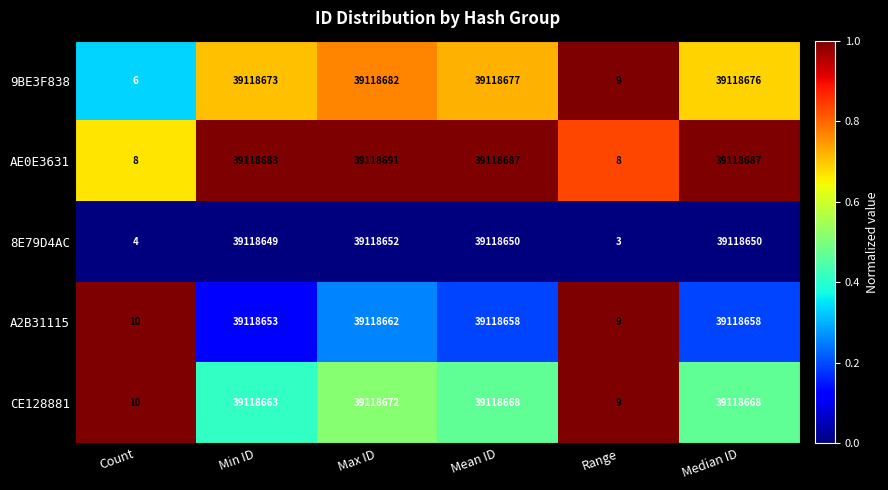

What is the greatest value displayed?

39118691